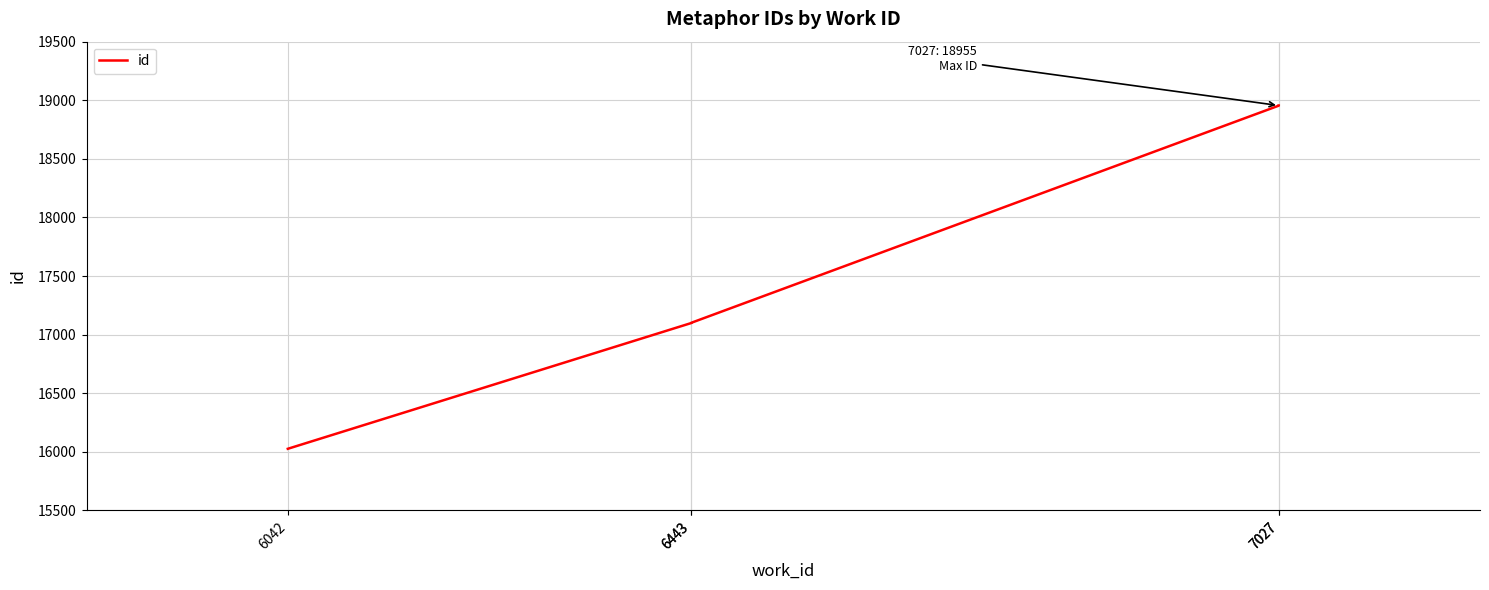

True or false: the data has more than 0 interior local peaks.

False